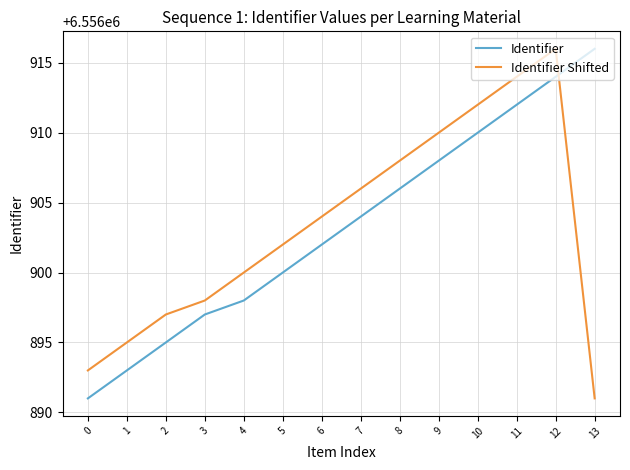

What is the difference between the highest and lowest values at 13?

25